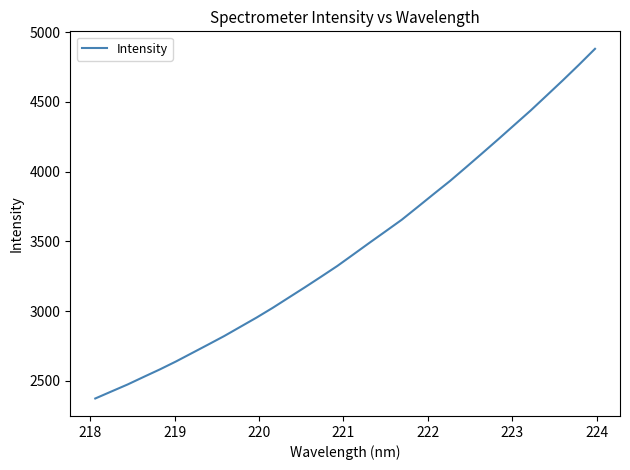

What is the difference between the maximum and minimum values?

2505.7